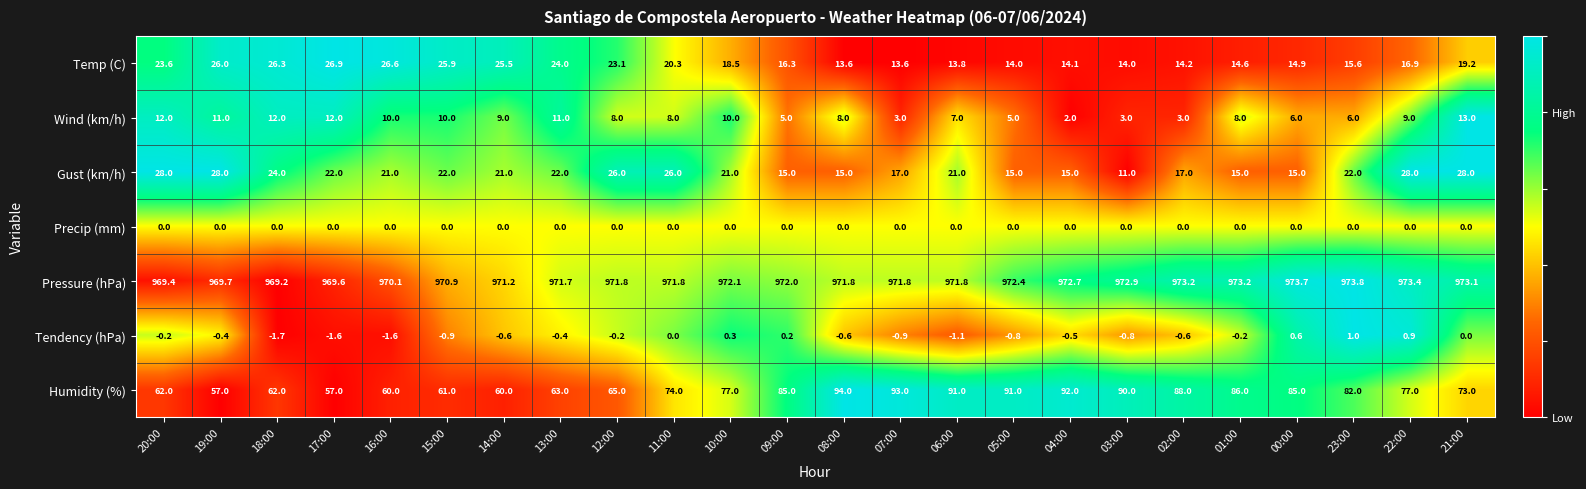

Which series changed the most between 19:00 and 09:00?

Humidity (%)